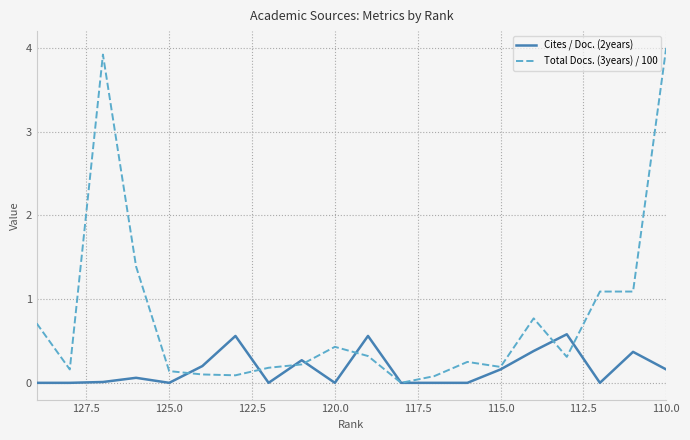

What is the value of the Total Docs. (3years) / 100 point at the 19th from the left?

1.1